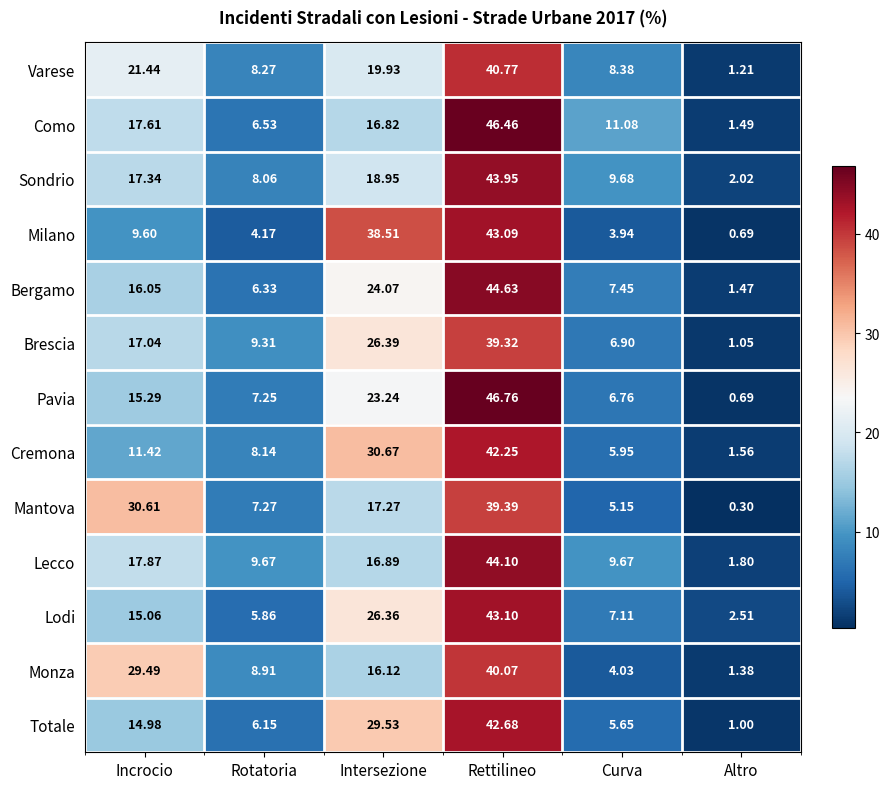

At which category is the sum across all series the highest?

Rettilineo